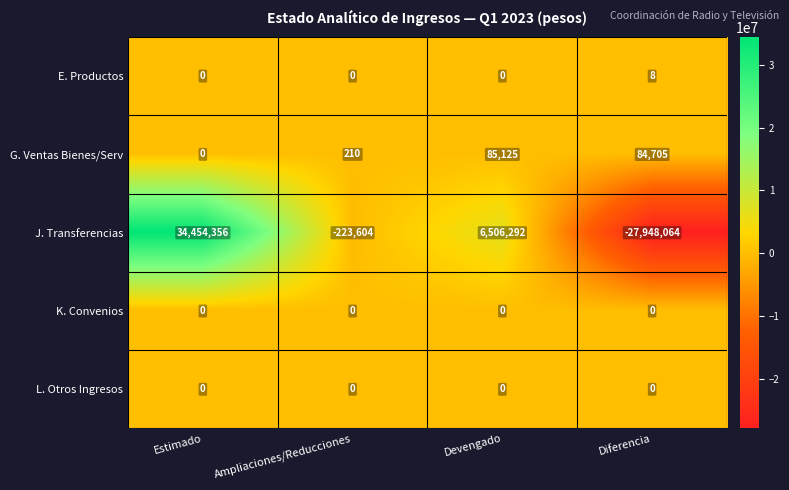

True or false: G. Ventas Bienes/Serv has a value of 0 at Estimado.

True